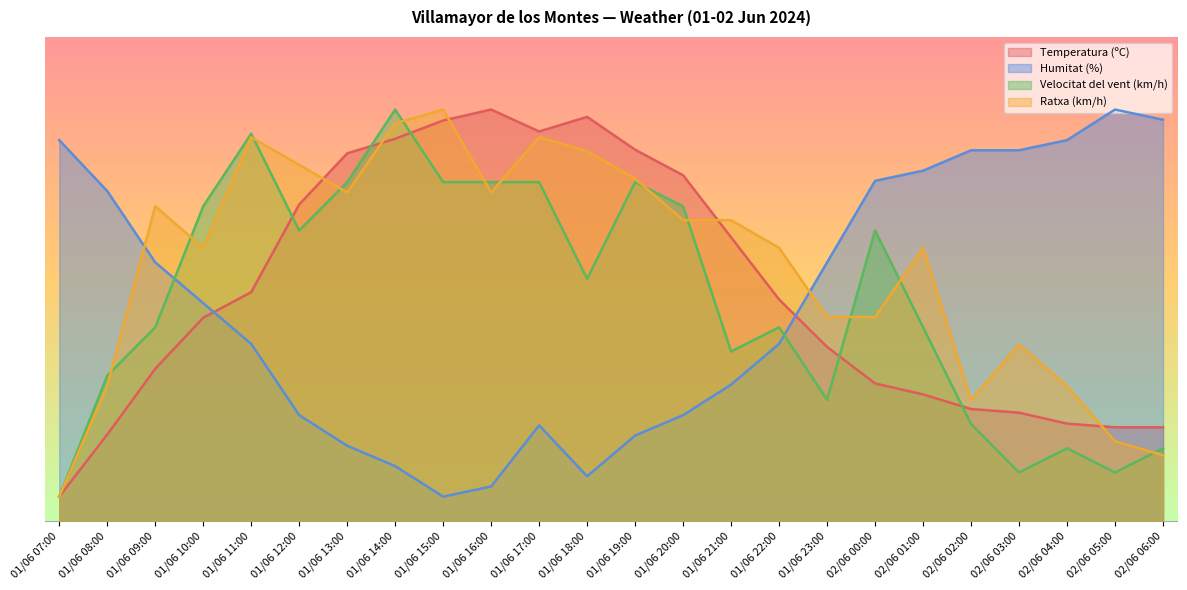

What are all the series names shown in the legend?

Temperatura (ºC), Humitat (%), Velocitat del vent (km/h), Ratxa (km/h)